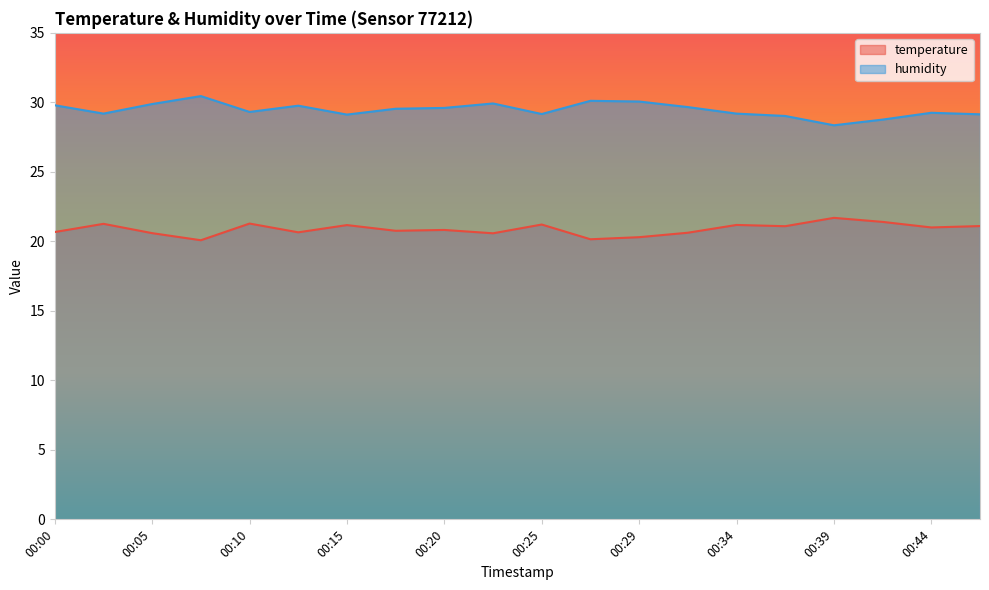

At 00:10, list the series in order from smallest to largest.

temperature, humidity